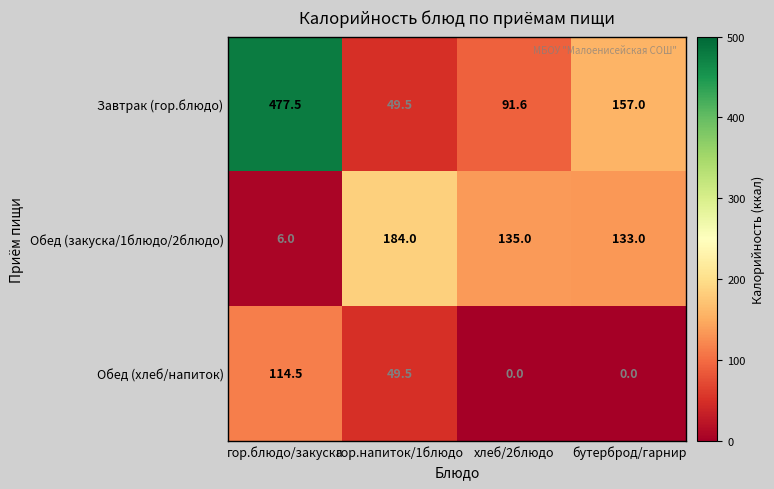

What is the spread (max minus min) of values at гор.напиток/1блюдо?

134.5